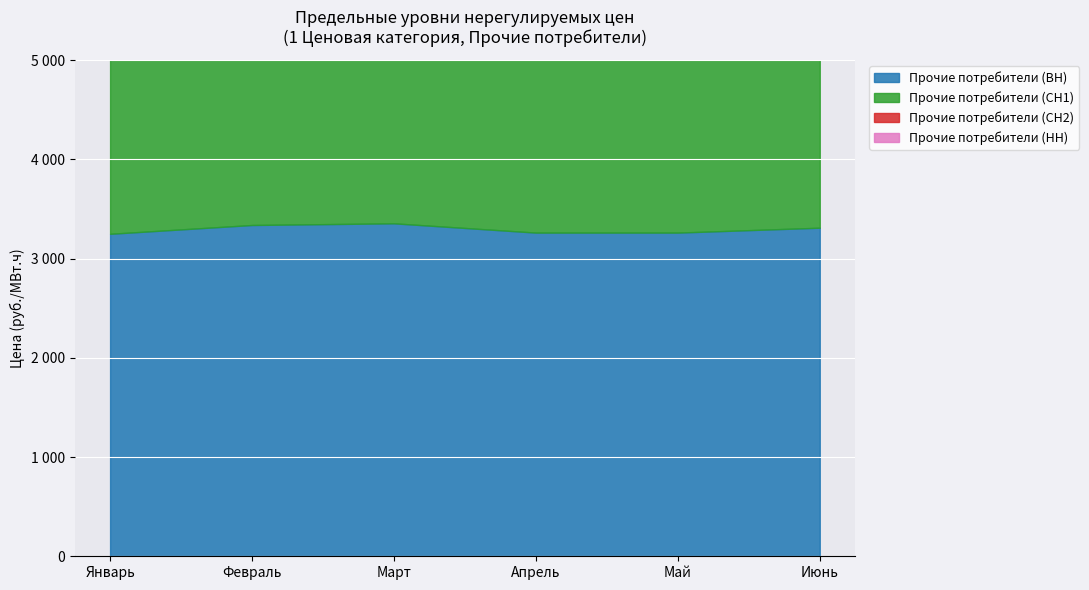

Which series has the largest total across all categories?

Прочие потребители (СН2)